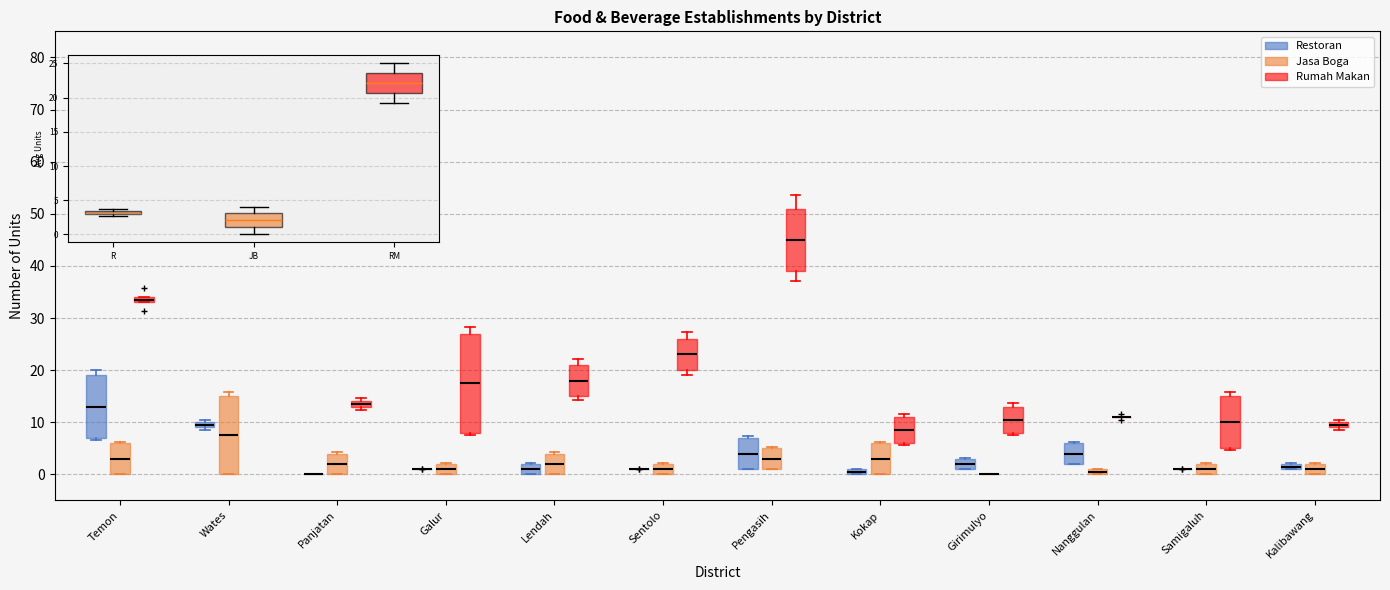

Comparing the boxes themselves (not the whiskers), which one is the tallest?

Galur (Rumah Makan)